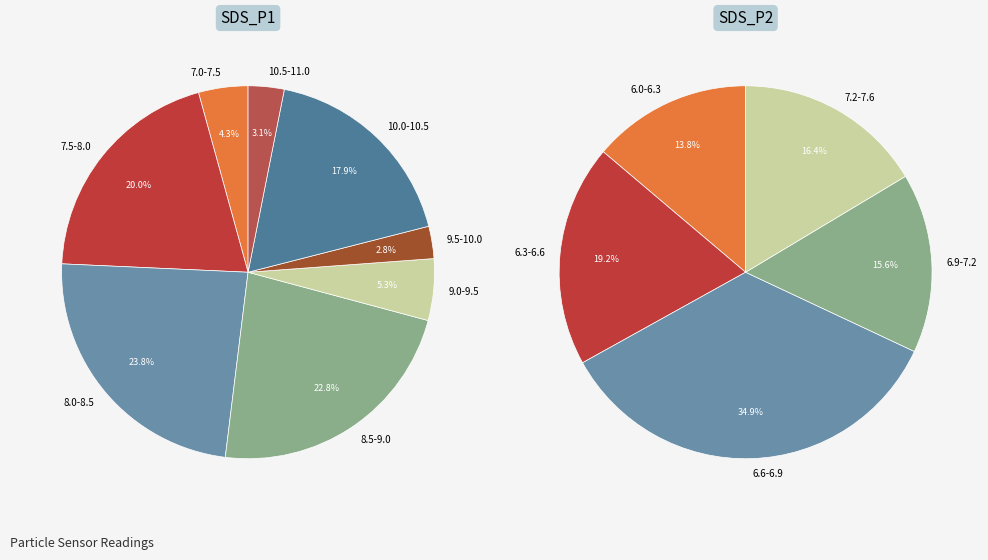

Rank the series at 24 from highest to lowest value.

SDS_P1, SDS_P2